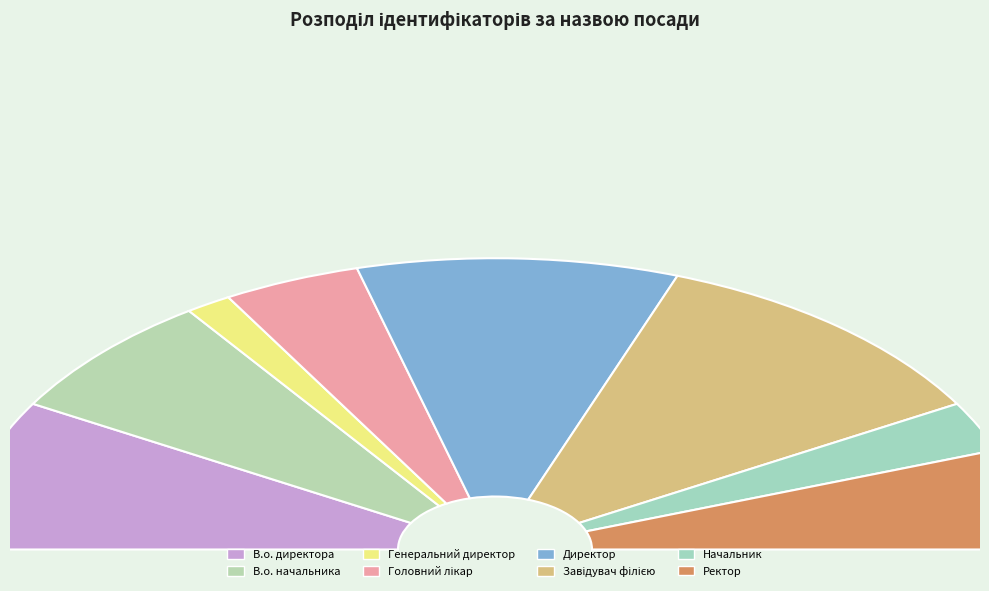

Between Ректор and В.о. директора, which is larger?

В.о. директора